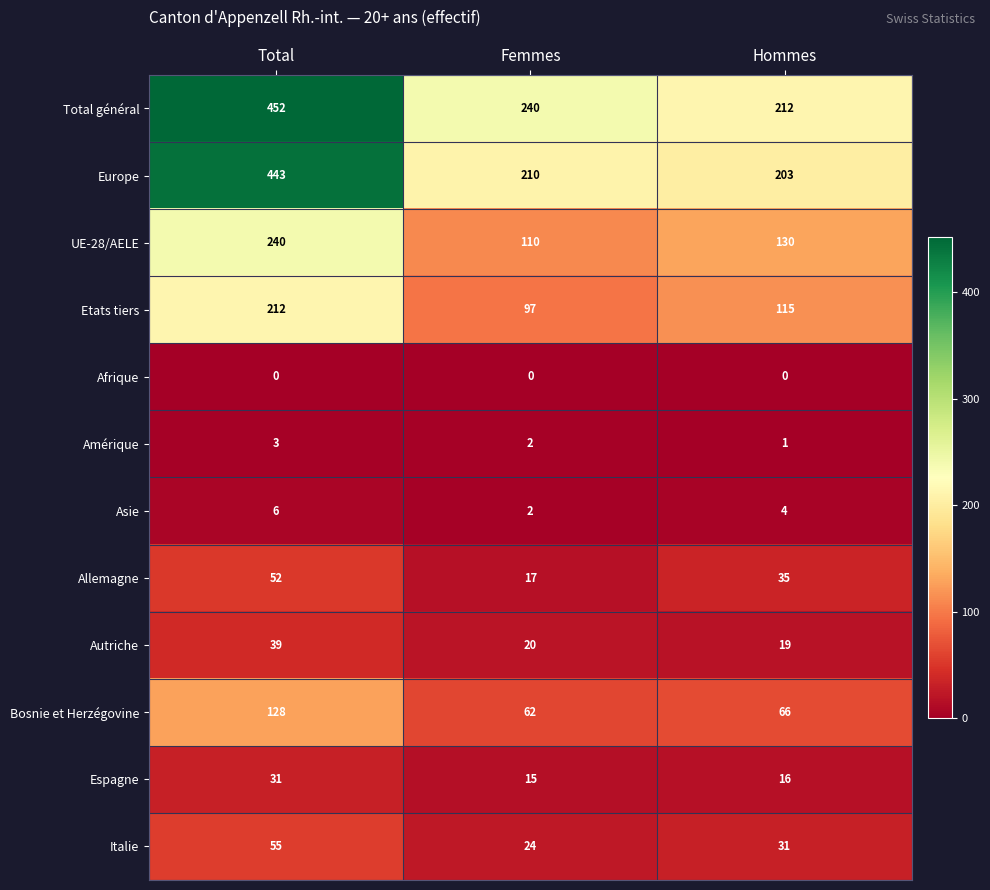

Is it true that Bosnie et Herzégovine equals 20 at Femmes?

False